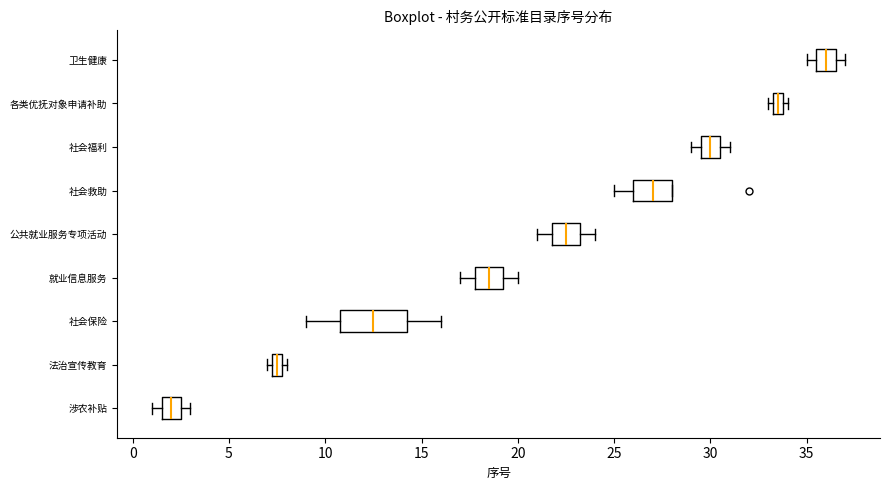

Which box has the furthest to the left median line?

涉农补贴